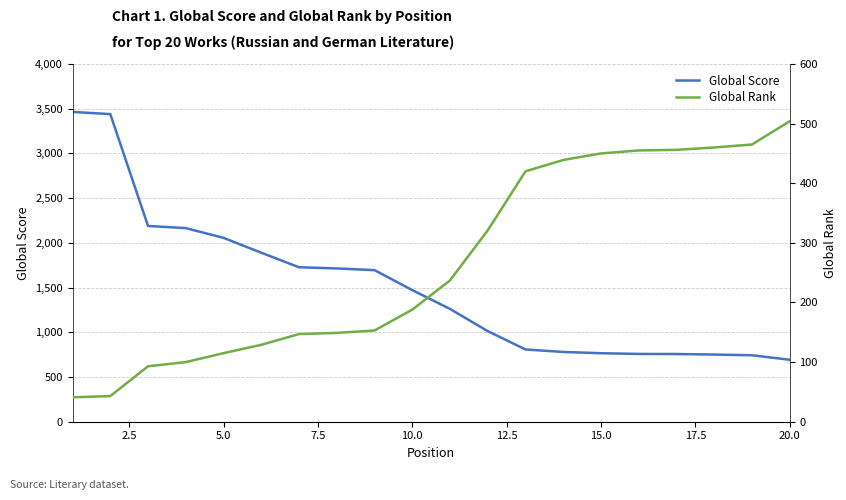

Count the number of categories in the chart.

20